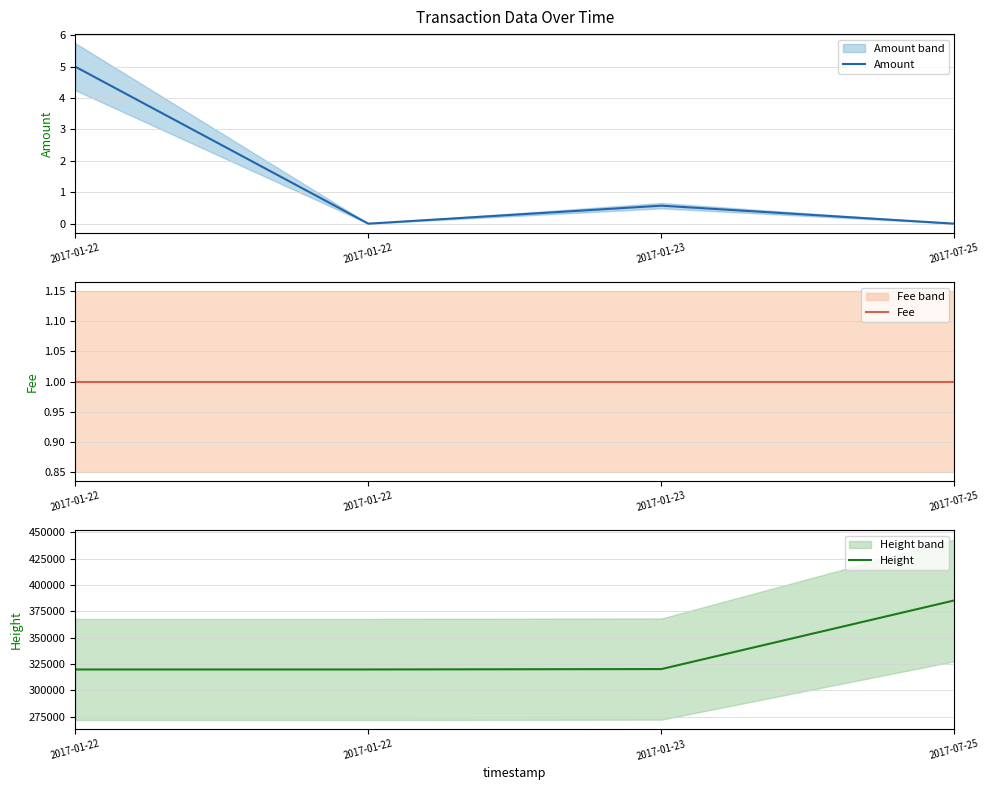

How many data points in Height are less than 320273?

2